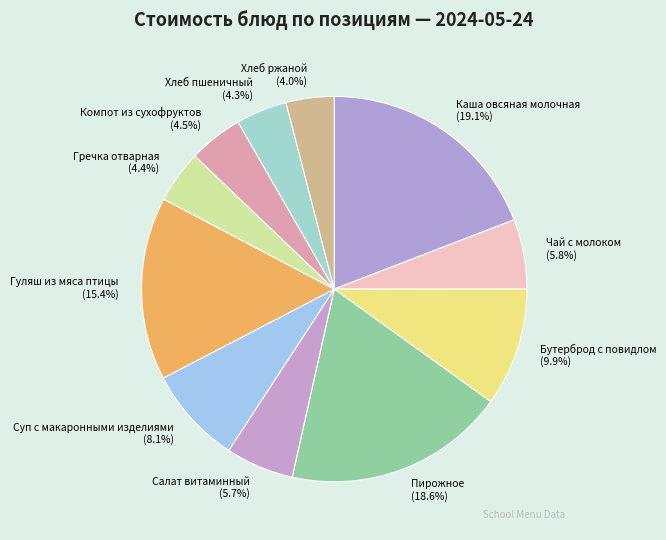

What portion of the pie excludes Гуляш из мяса птицы?

84.6%